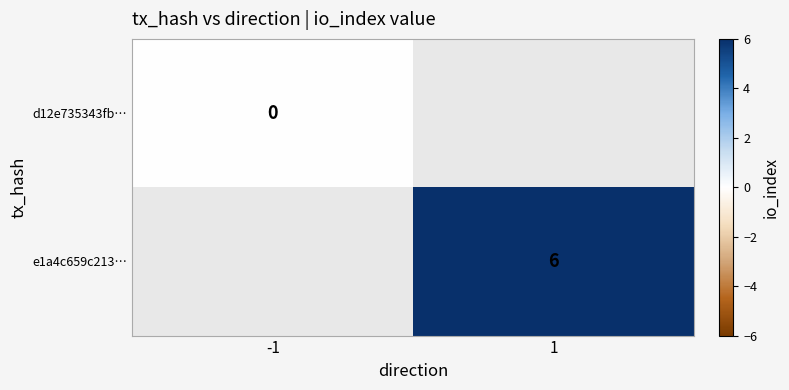

Which has a higher value, -1 or 1?

1